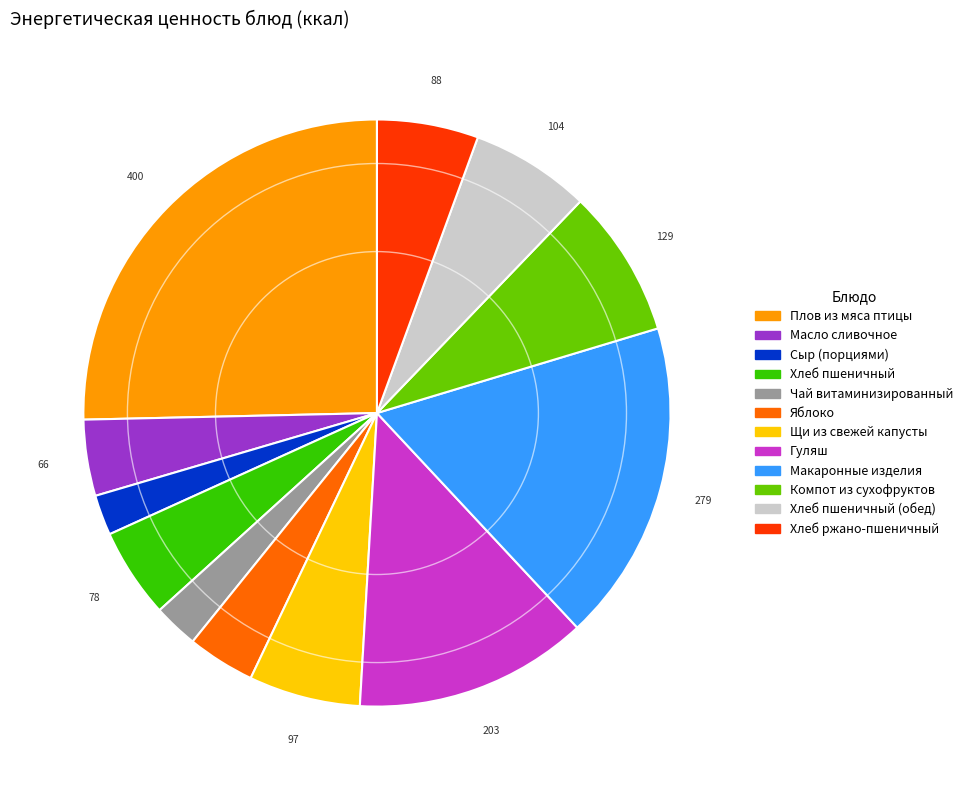

What is the largest slice in the pie chart?

Плов из мяса птицы